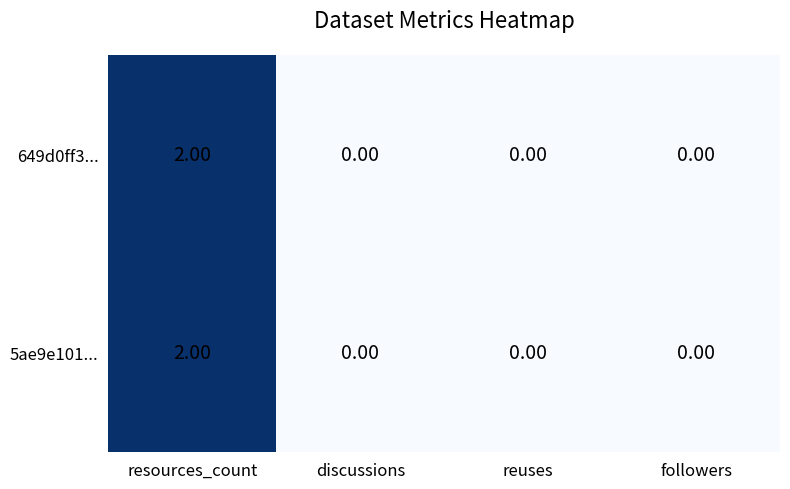

At which category is the sum across all series the highest?

resources_count